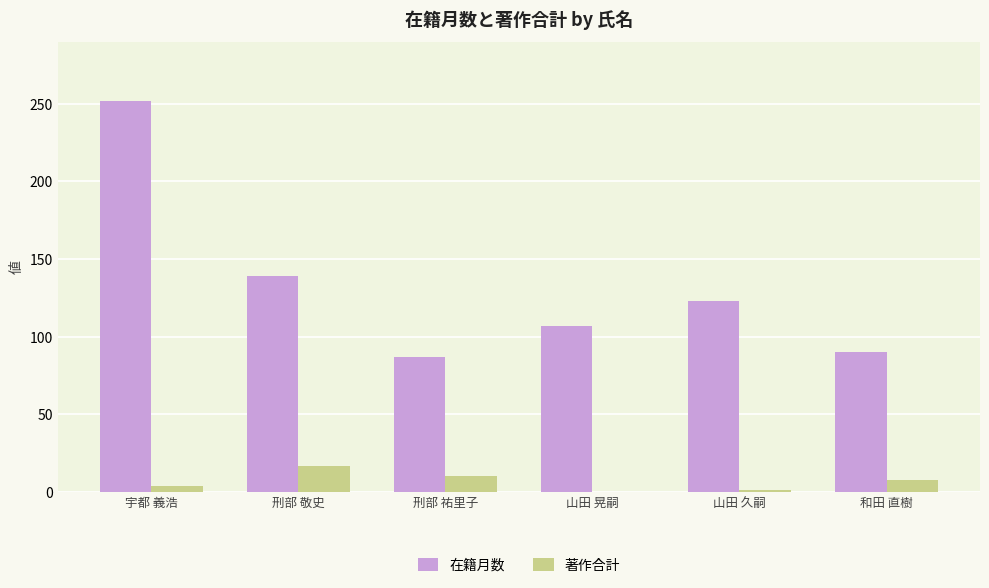

Are the bars grouped side by side (vs. stacked)?

Yes